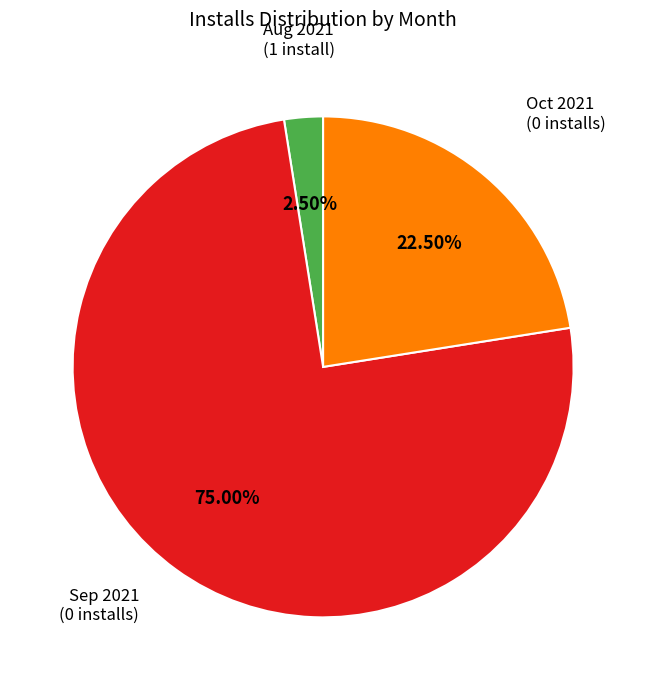

Which category has the biggest portion of the pie?

Sep 2021 (0 installs)